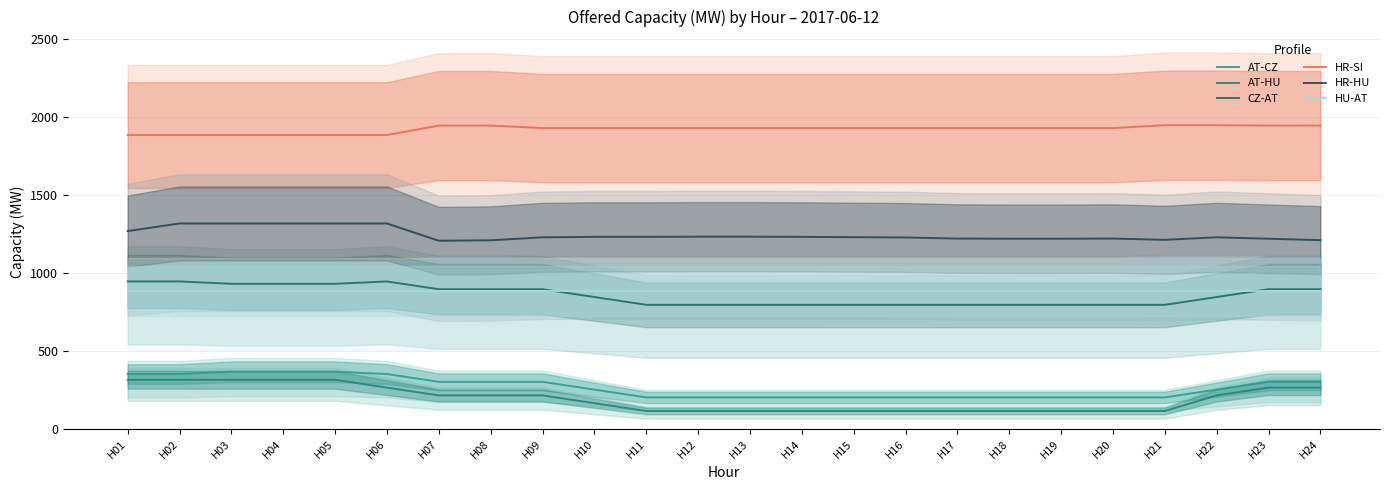

What is the greatest value displayed?

1949